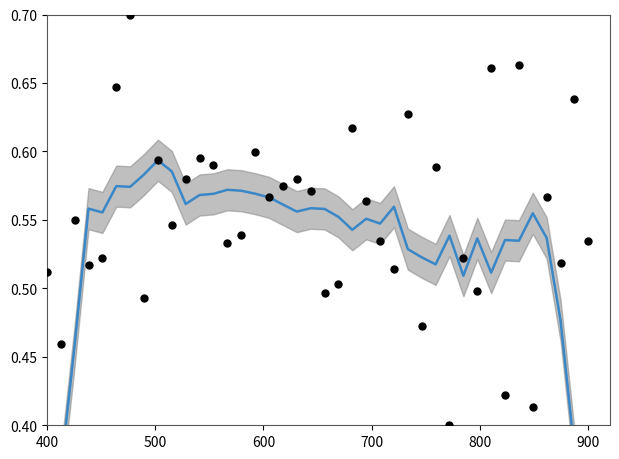

Which series has the largest total across all categories?

intensity(dBm)